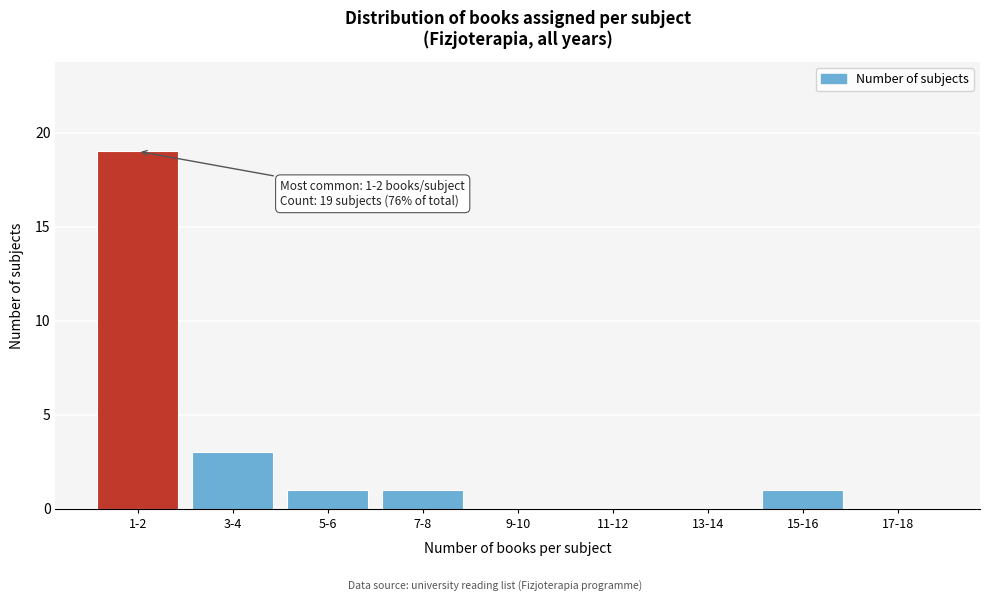

Reading right to left, what are all the values shown in this chart?

17-18=0	15-16=1	13-14=0	11-12=0	9-10=0	7-8=1	5-6=1	3-4=3	1-2=19